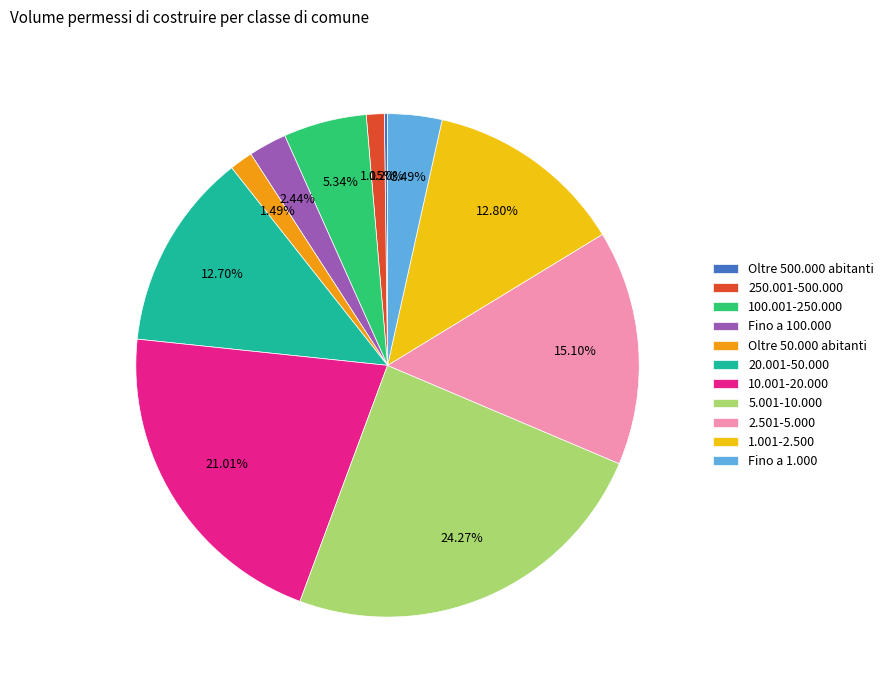

Combined, do Fino a 1.000 and Oltre 50.000 abitanti account for over 50%?

No